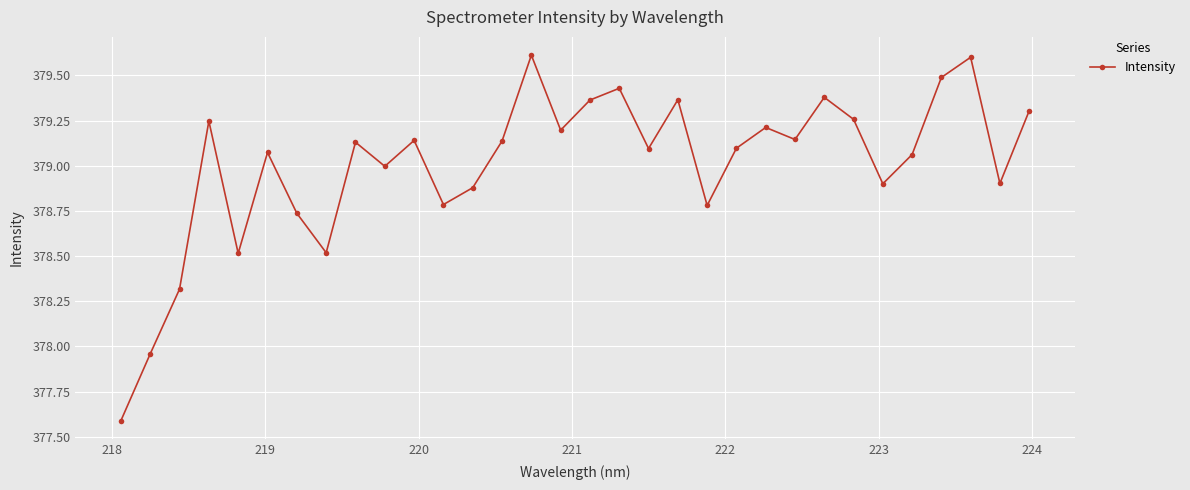

What is the average value?

379.0